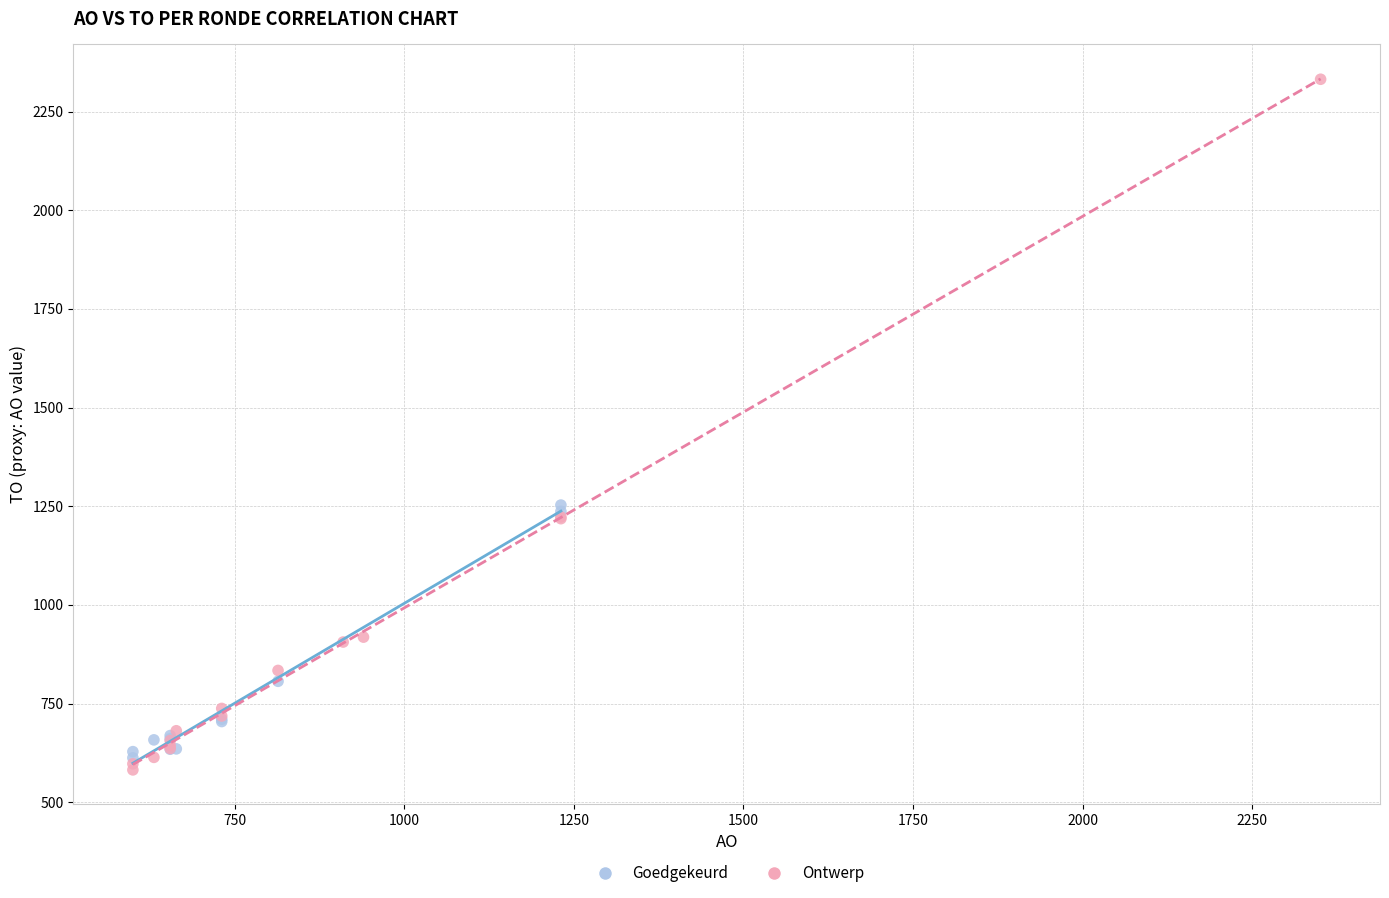

Which series reaches the maximum Y coordinate?

Ontwerp